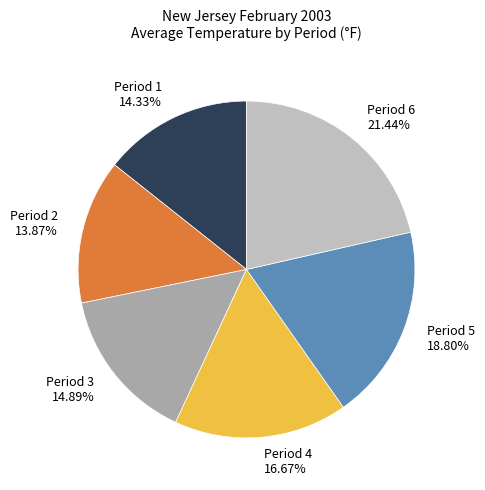

How many segments does this pie chart have?

6